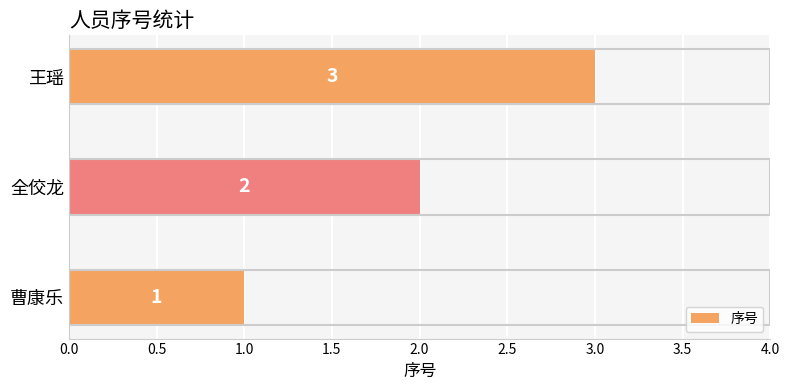

What is the approximate value at 王瑶?

3